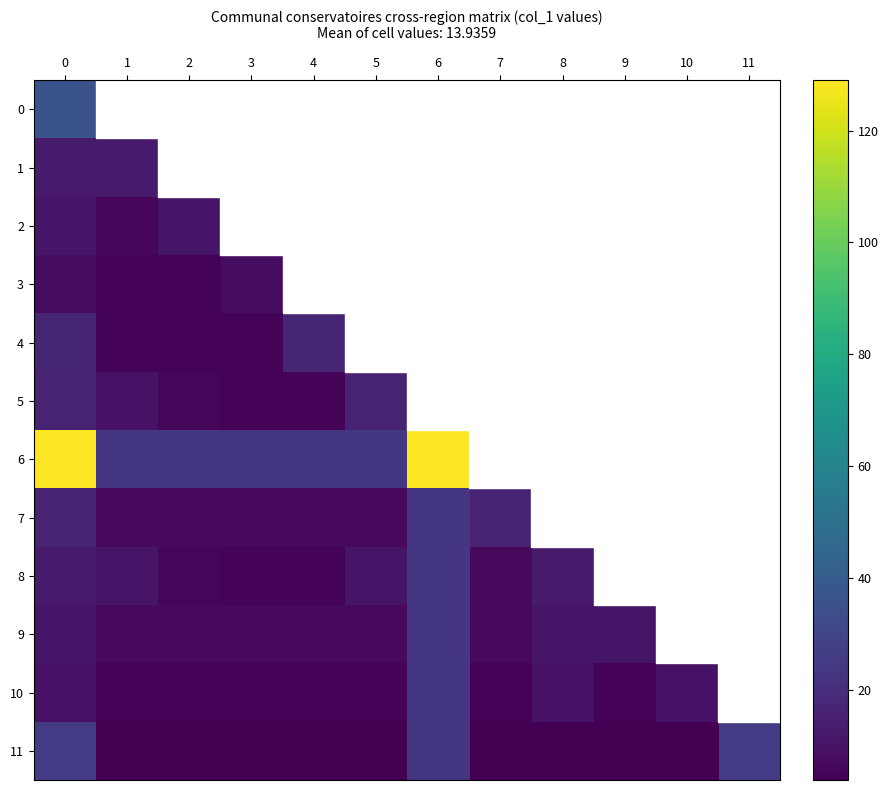

What is the highest value of the 3 series?

8.0